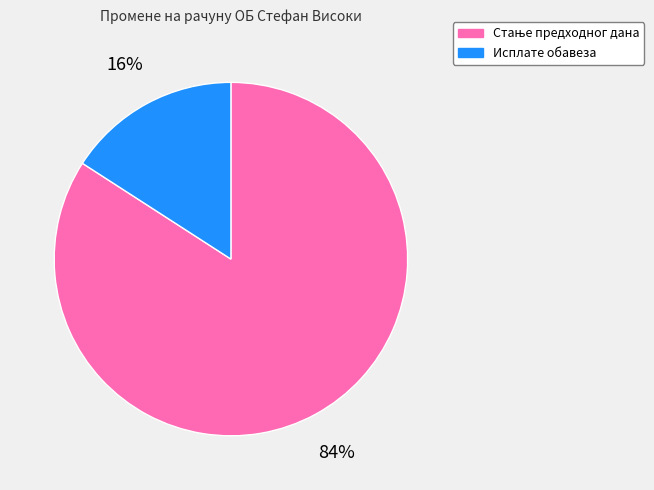

To the nearest percent, what is the difference between the largest and smallest slice percentages?

68%